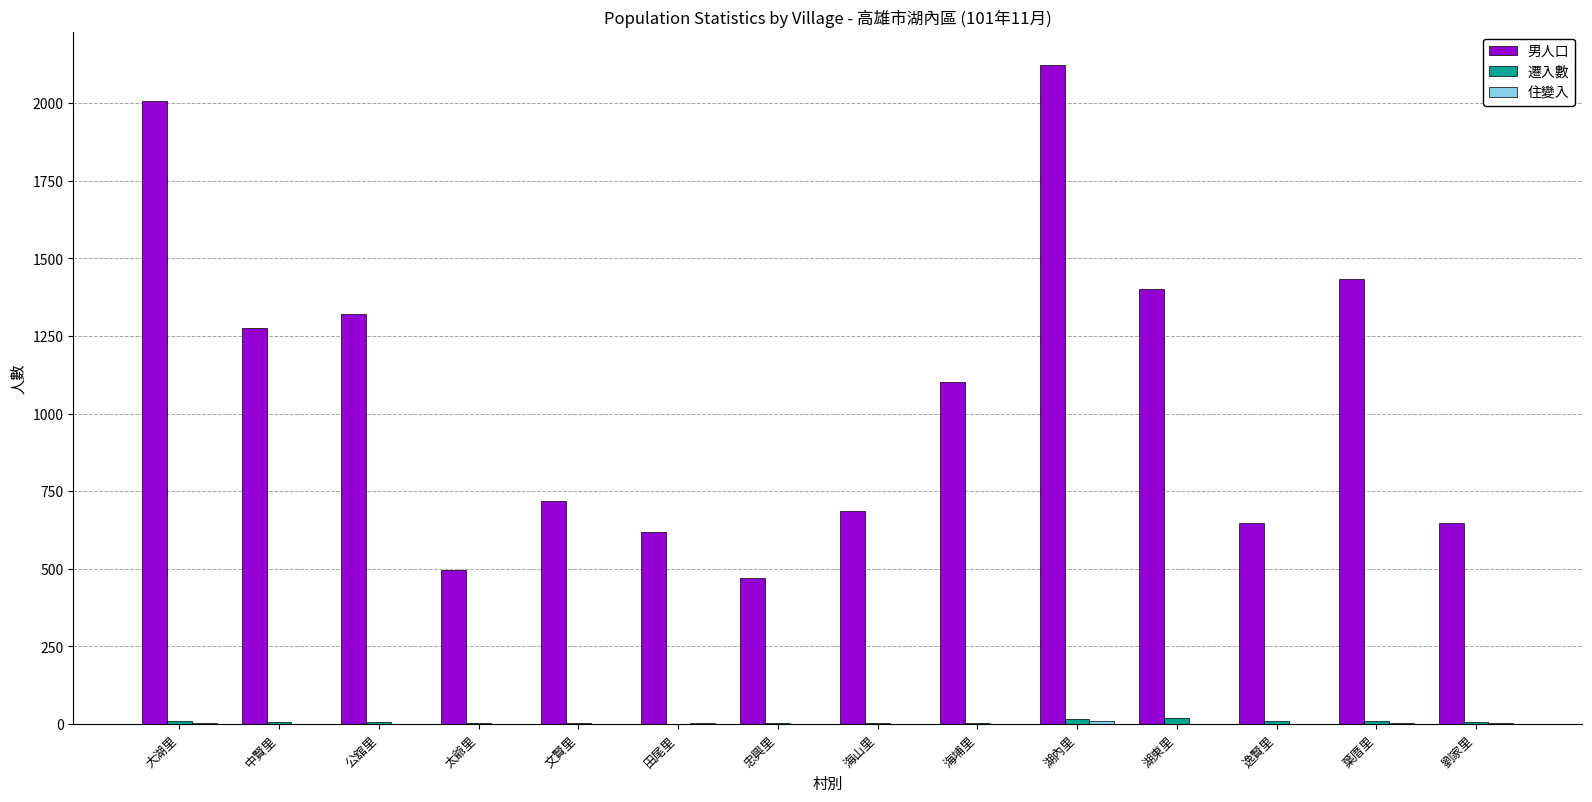

At which category does the chart reach its peak across all series?

湖內里